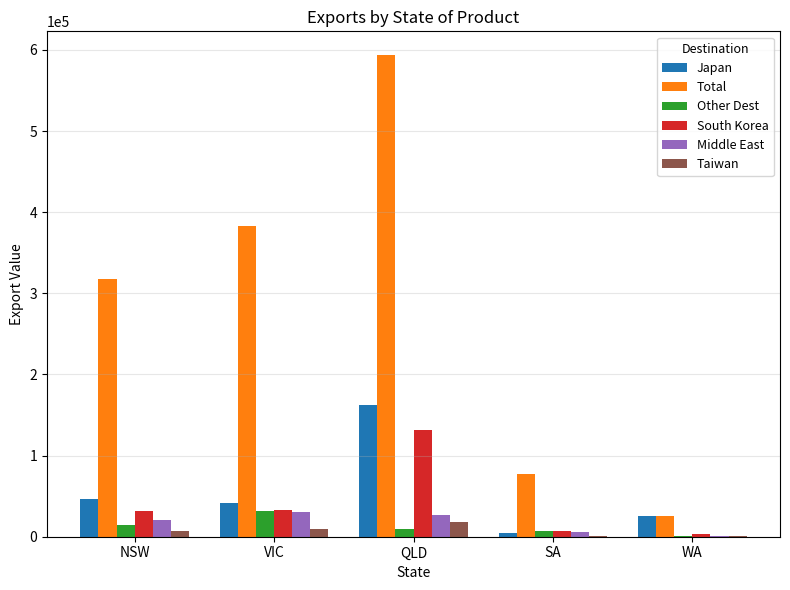

Which series changed the most between VIC and SA?

Total